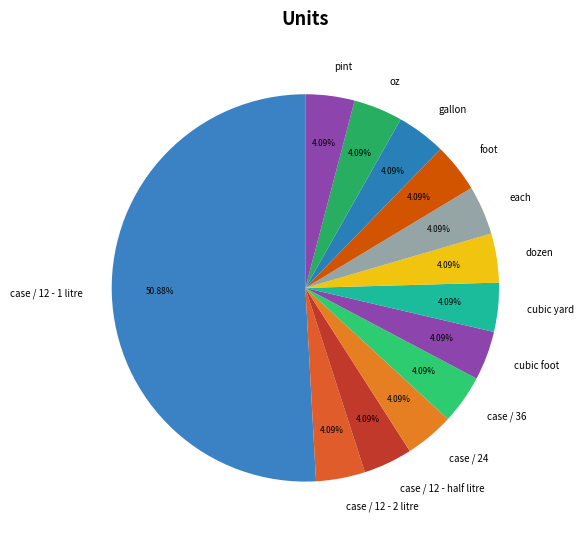

Does case / 12 - half litre represent more than half of the total?

No